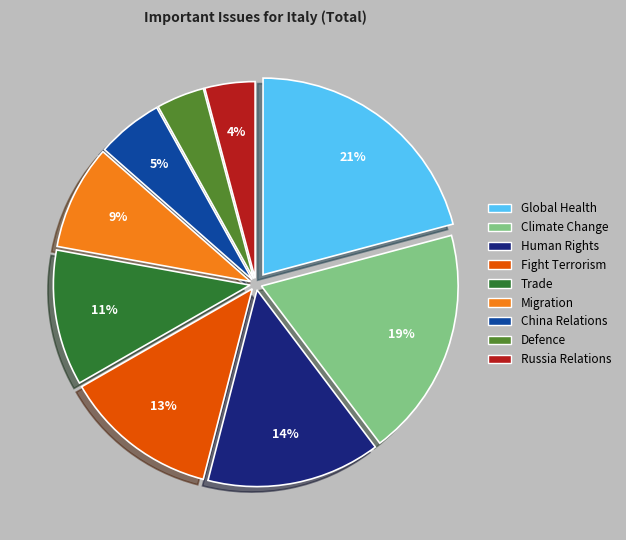

Count the number of slices in the pie.

9